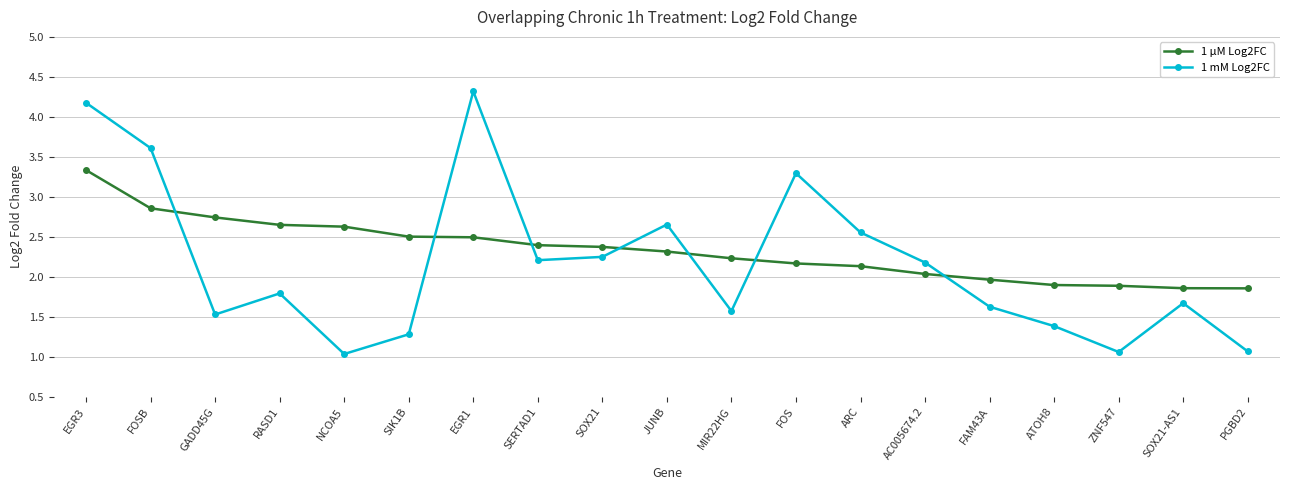

How many interior local valleys does the 1 mM Log2FC series have?

5